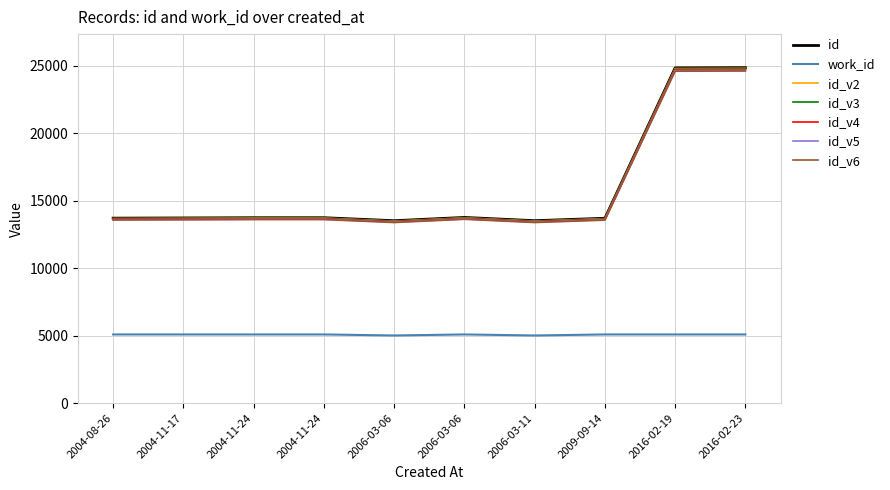

How many lines are shown in the chart?

7